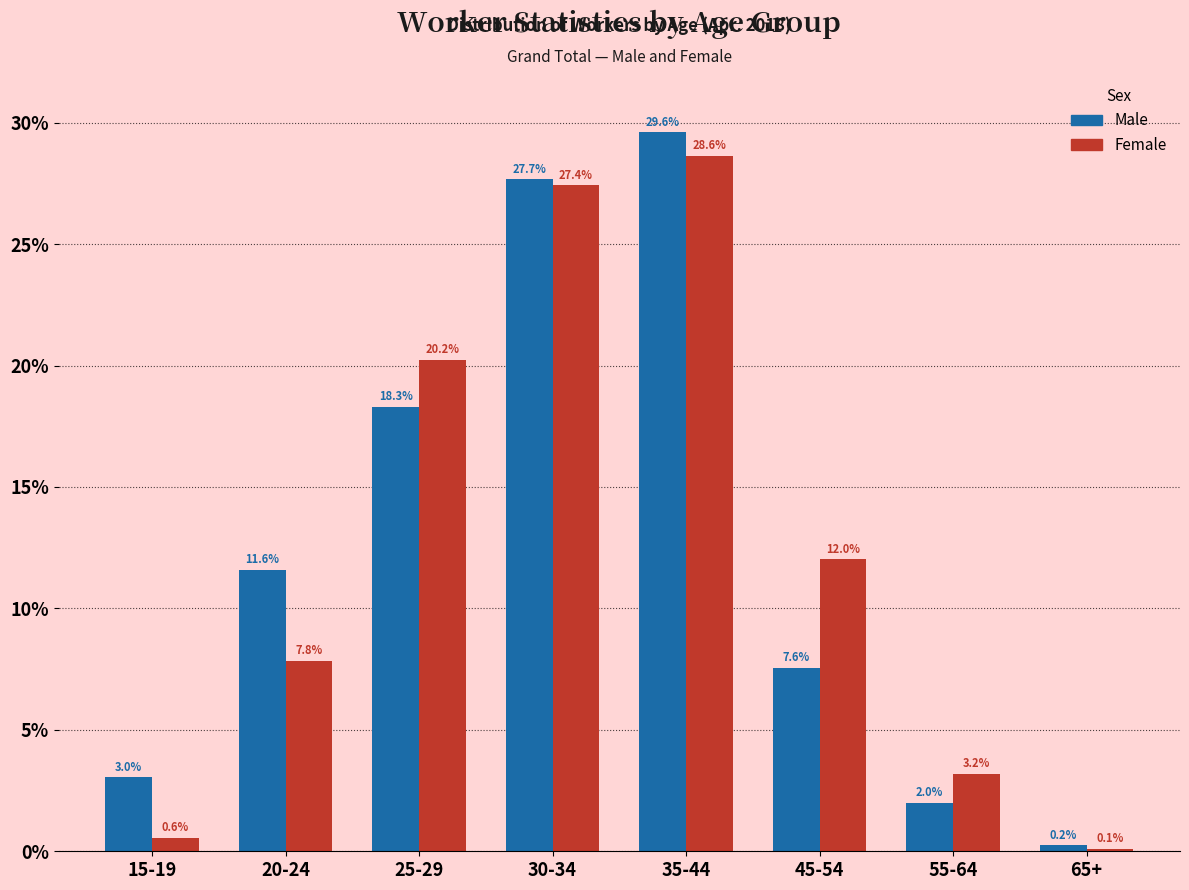

Reading right to left, what are all the values shown in this chart?

Male: 0.2	2.0	7.6	29.6	27.7	18.3	11.6	3.0
Female: 0.1	3.2	12.0	28.6	27.4	20.2	7.8	0.6